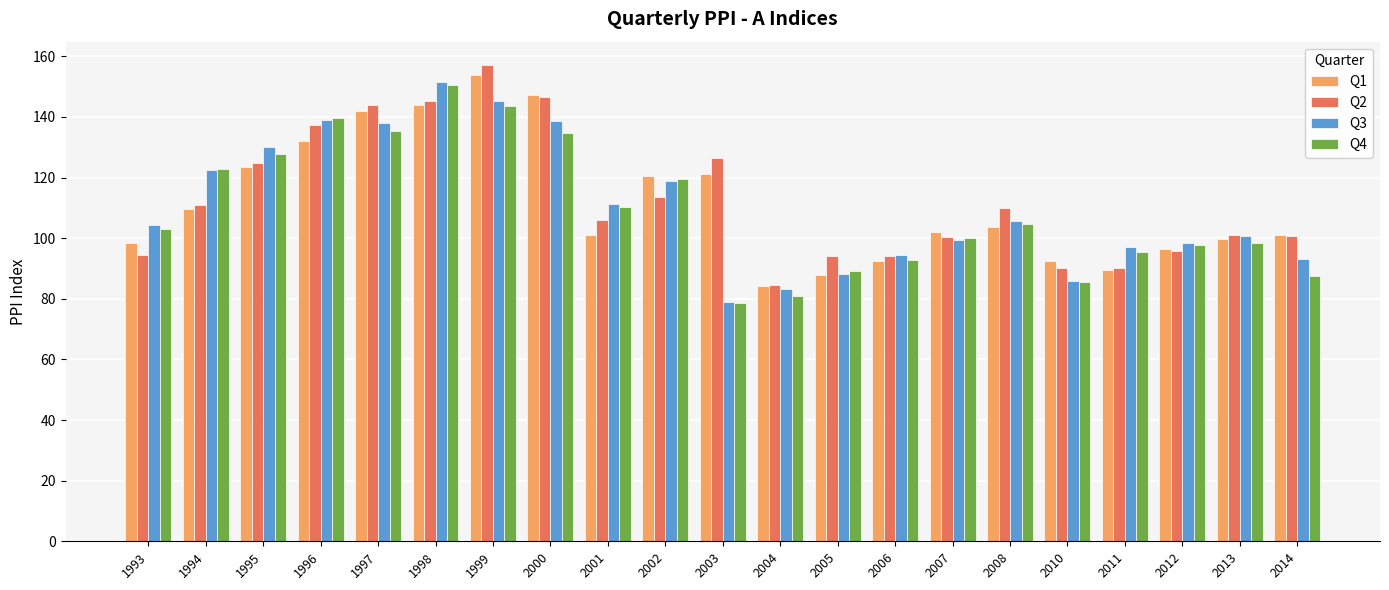

What is the difference between the Q4 values at 2002 and 2013?

20.9